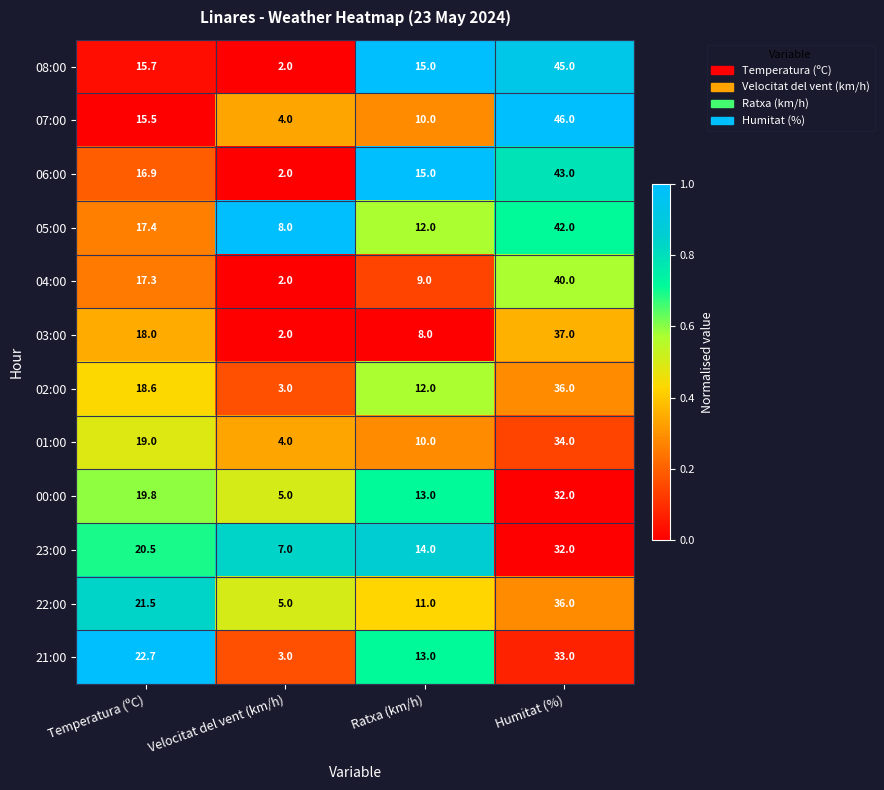

How many 23:00 values are between 14 and 32?

3